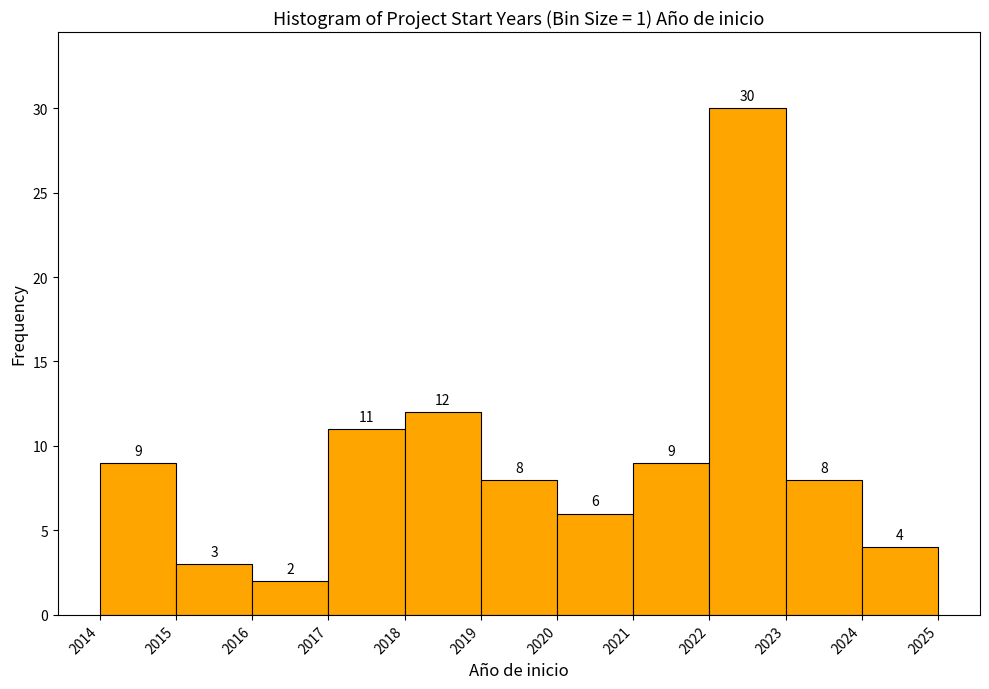

What is the height of the bar covering 2023 to 2024 on the x-axis?

8